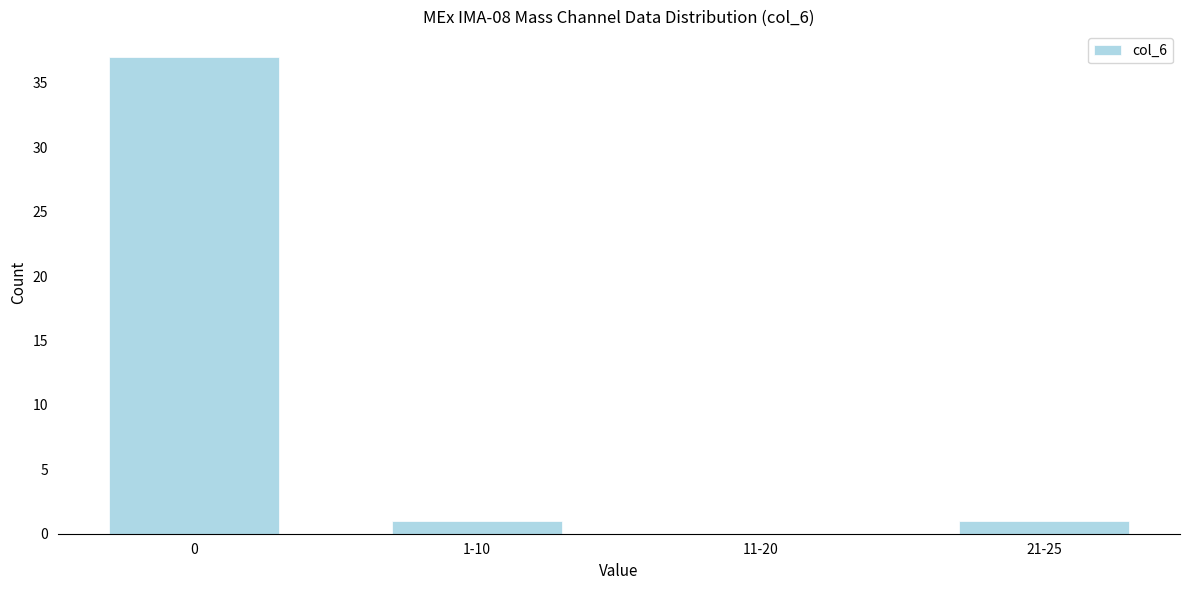

Reading left to right, transcribe all the data shown in this chart.

0=37	1-10=1	11-20=0	21-25=1